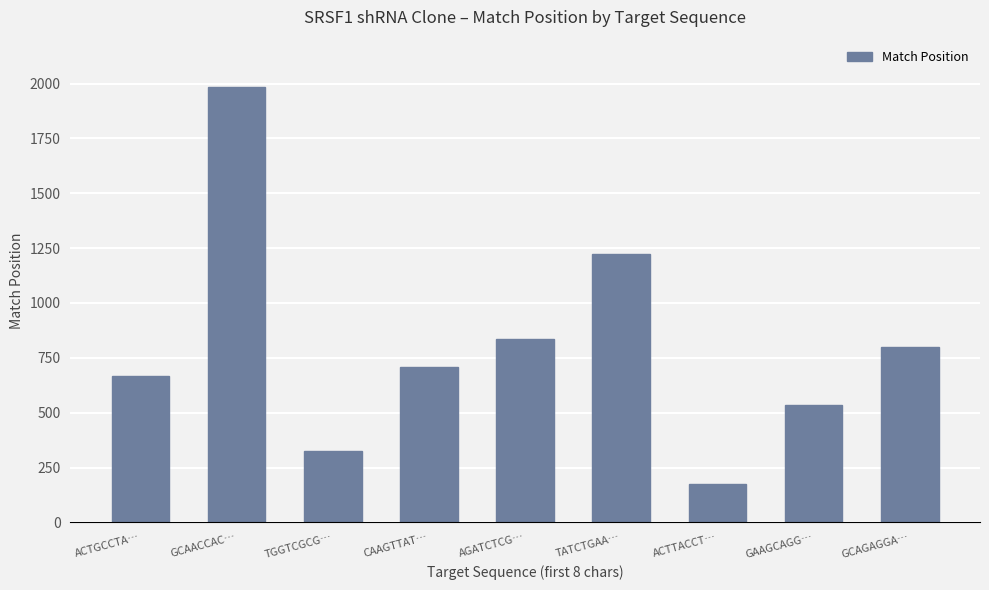

What is the difference between the values at GAAGCAGG… and GCAACCAC…?

1448